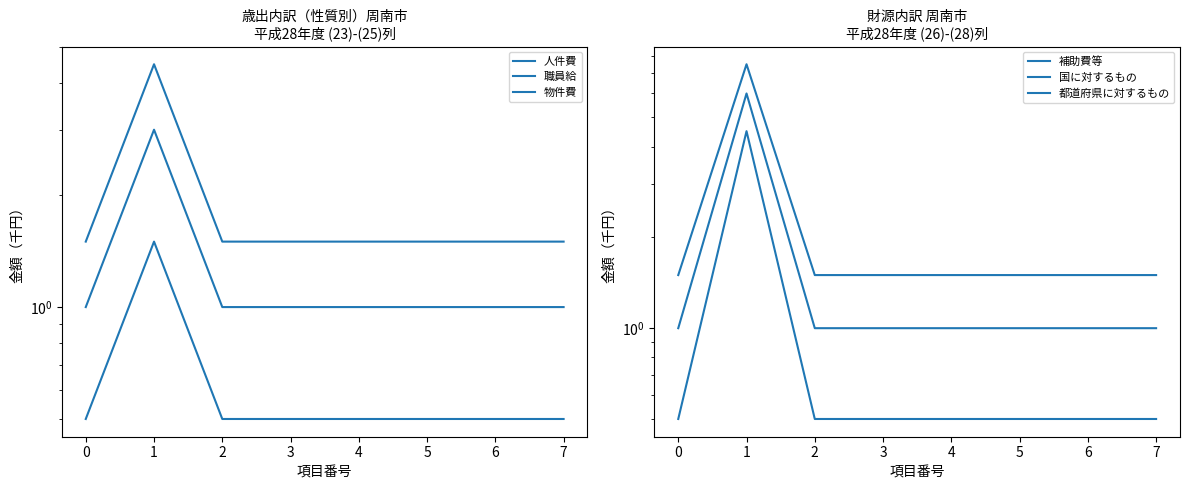

The 補助費等 series shows 0.5 at 7. True or false?

True